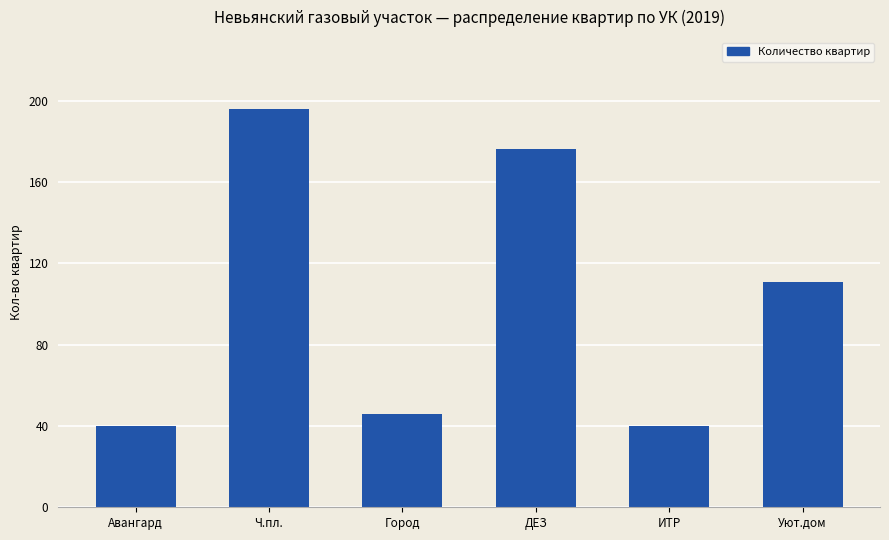

Reading right to left, transcribe all the data shown in this chart.

Уют.дом=111	ИТР=40	ДЕЗ=176	Город=46	Ч.пл.=196	Авангард=40